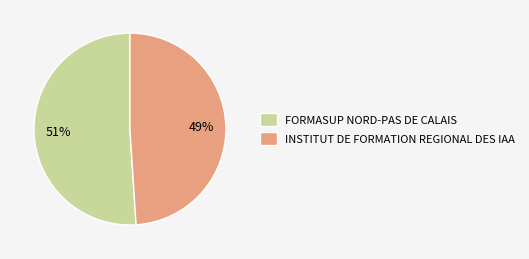

Rank the categories by value from highest to lowest.

FORMASUP NORD-PAS DE CALAIS, INSTITUT DE FORMATION REGIONAL DES IAA